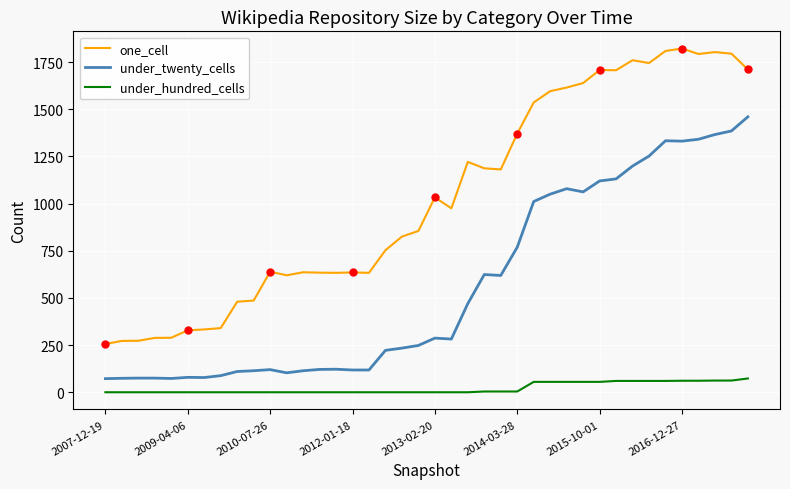

What is the difference between the maximum and minimum values in the one_cell series?

1566